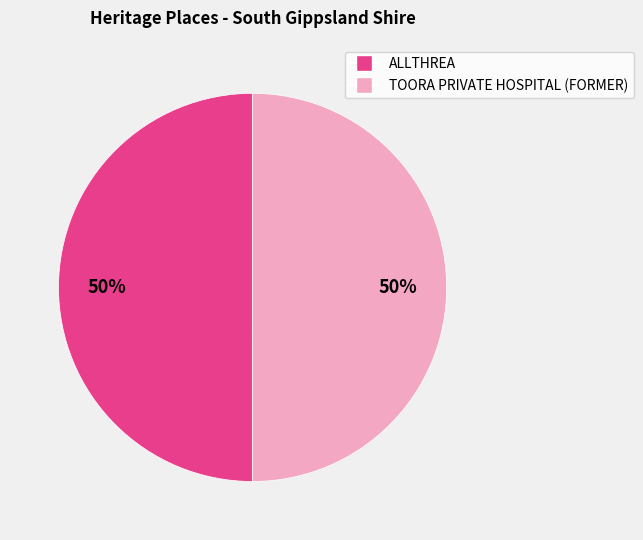

What is the ratio of the value at TOORA PRIVATE HOSPITAL (FORMER) to the value at ALLTHREA?

1.0